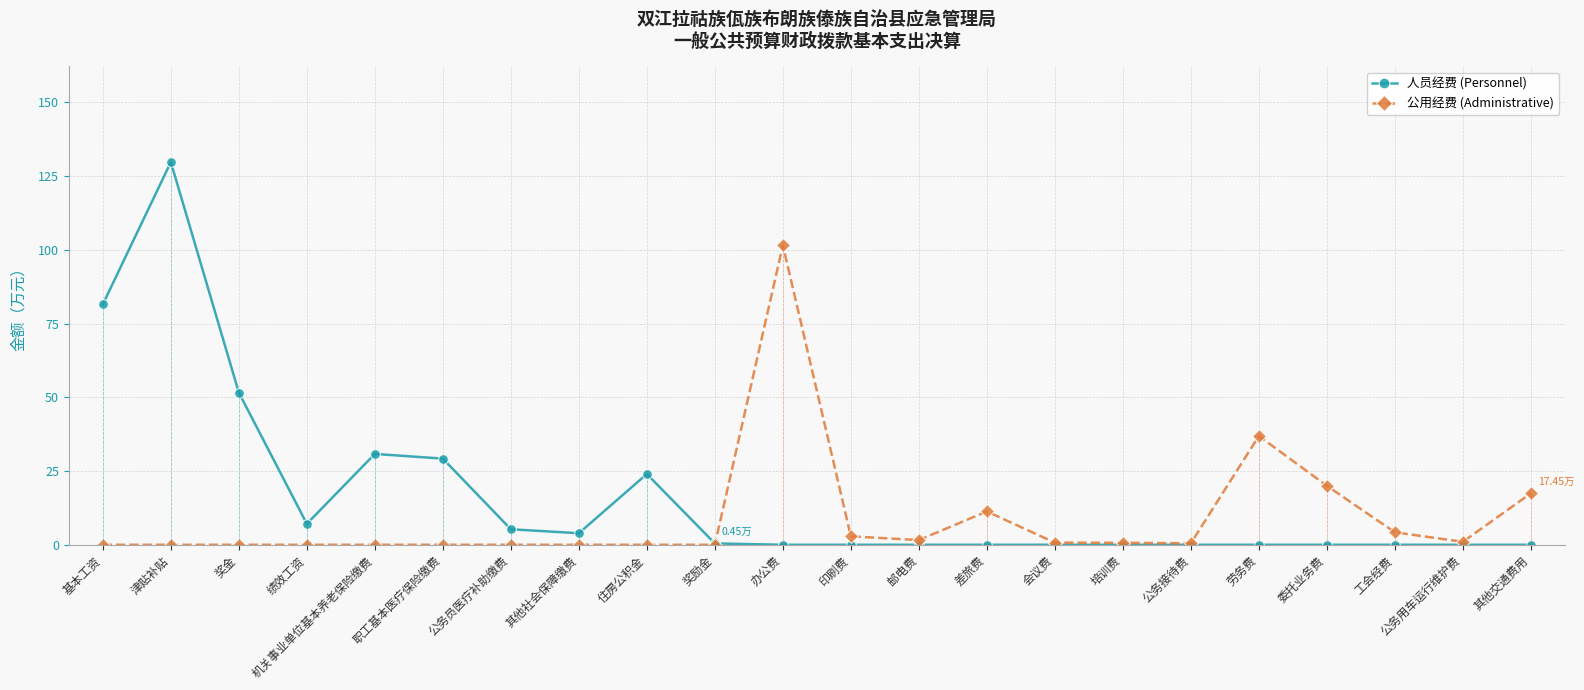

At which category is the sum across all series the highest?

津贴补贴